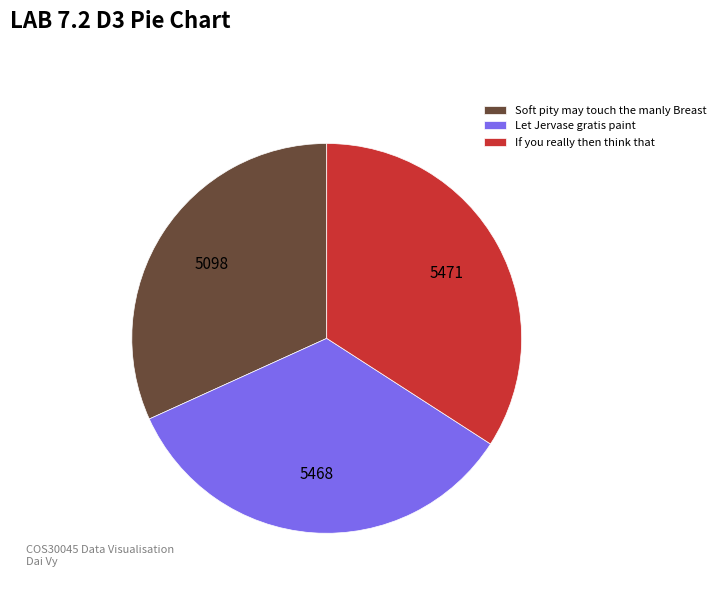

Is Let Jervase gratis paint the majority of the pie?

No